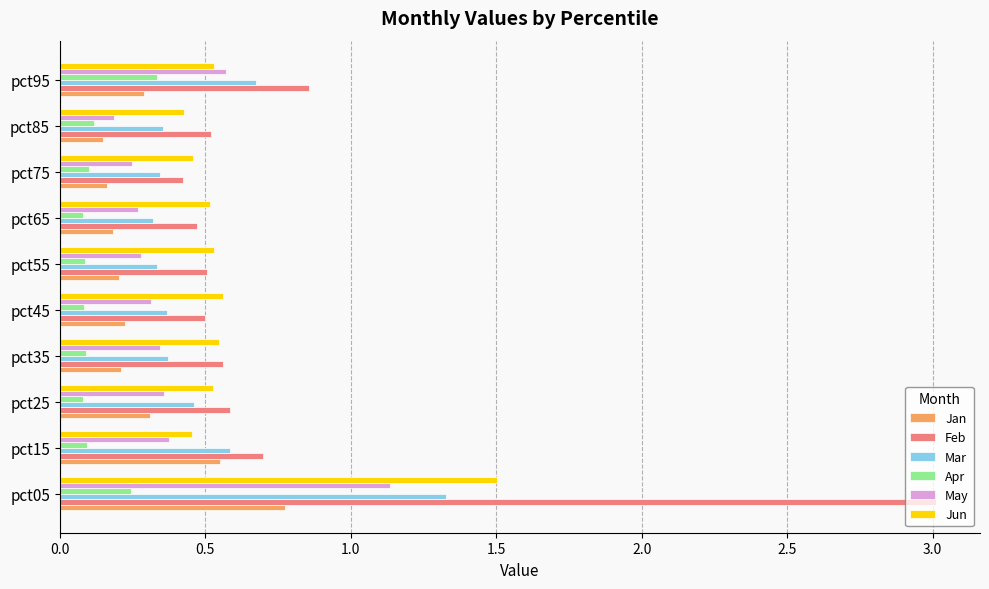

What is the maximum value shown in the chart?

3.0